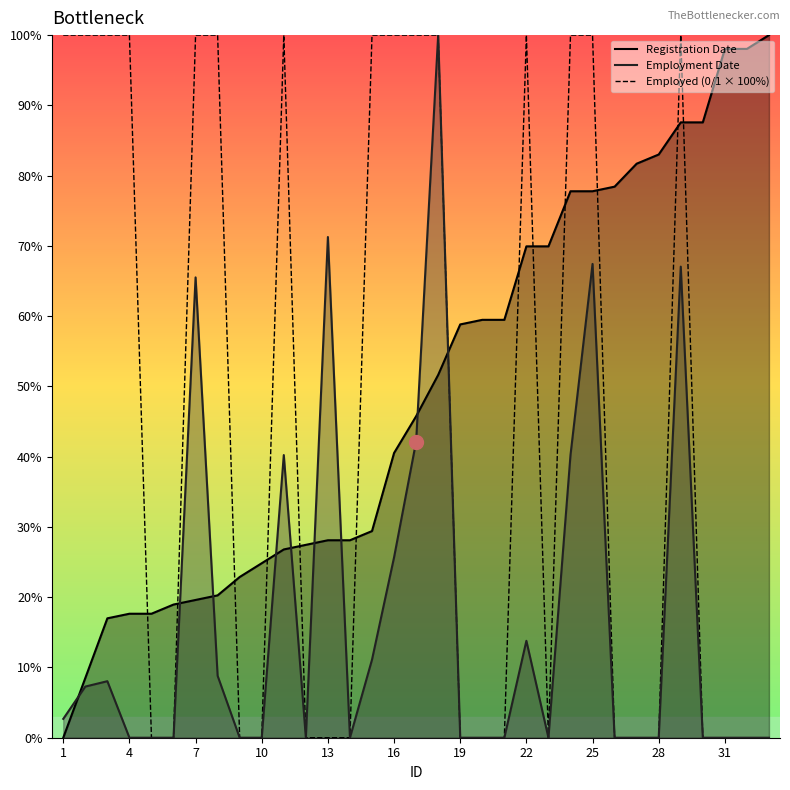

The chart shows a value of 0 at 13. True or false?

True